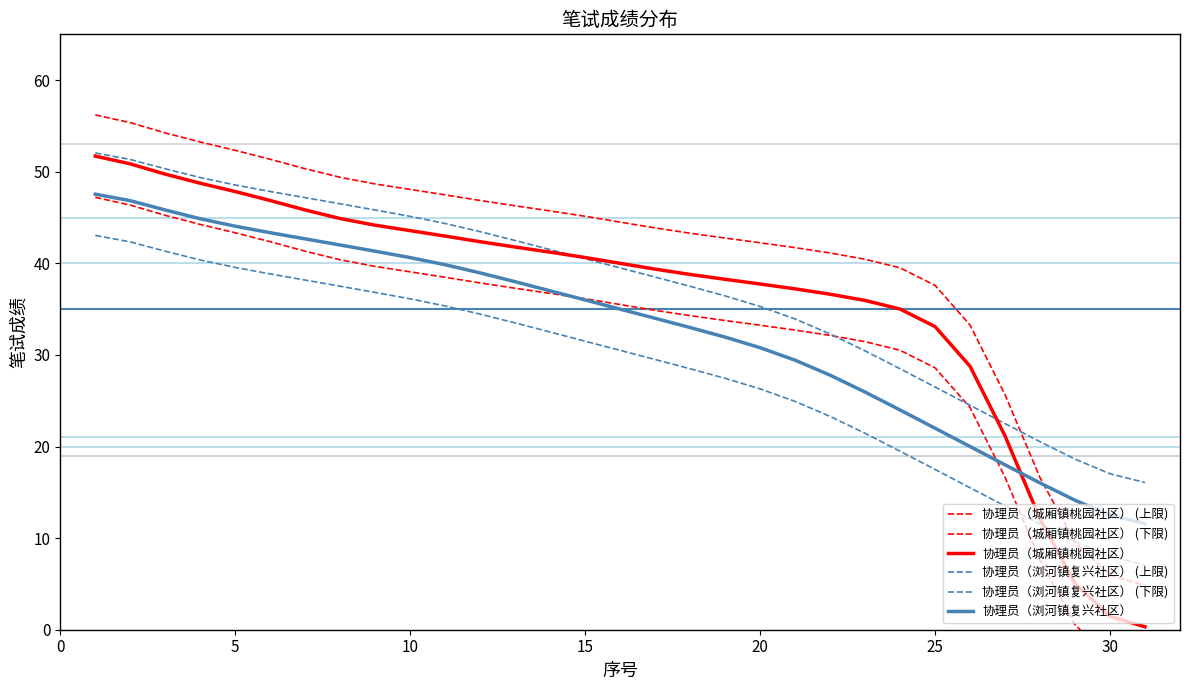

What is the difference between the 协理员（浏河镇复兴社区） (上限) values at 12 and 29?

25.5